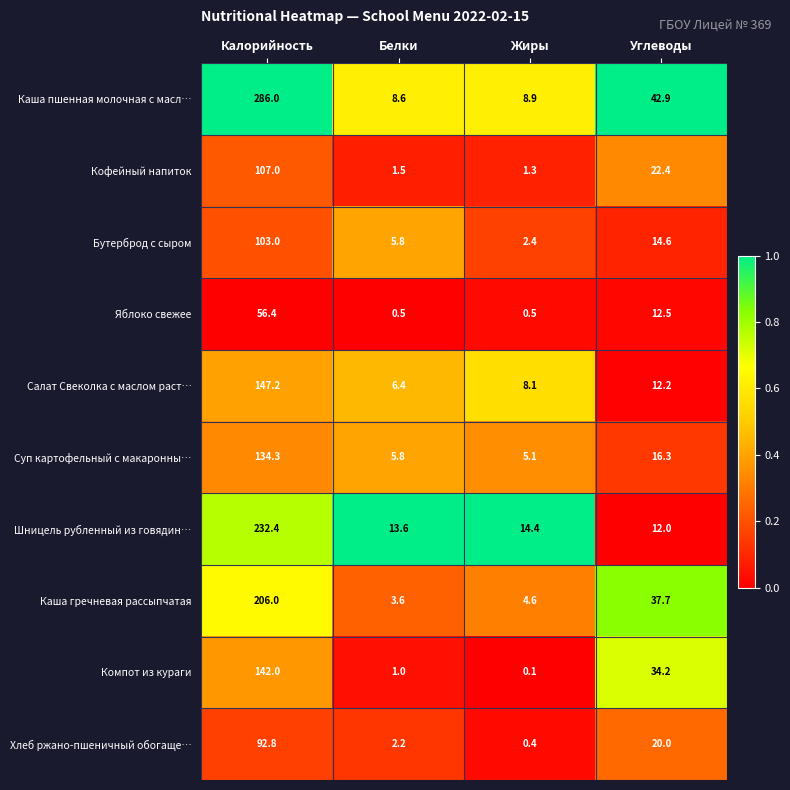

What is the total value across all series at Белки?

49.0